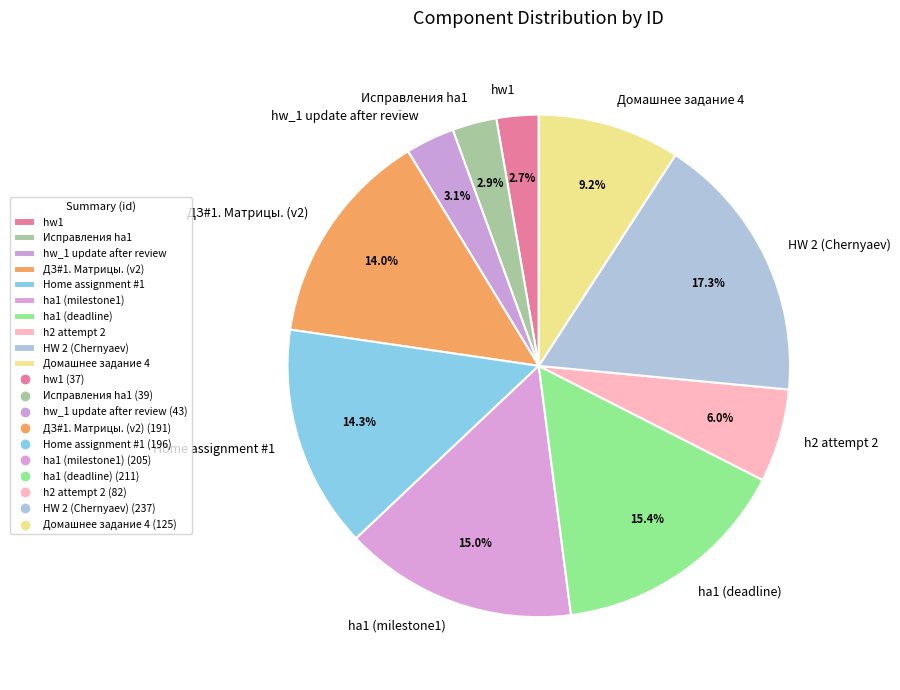

Combined, what portion of the pie is hw1 and Домашнее задание 4?

11.9%